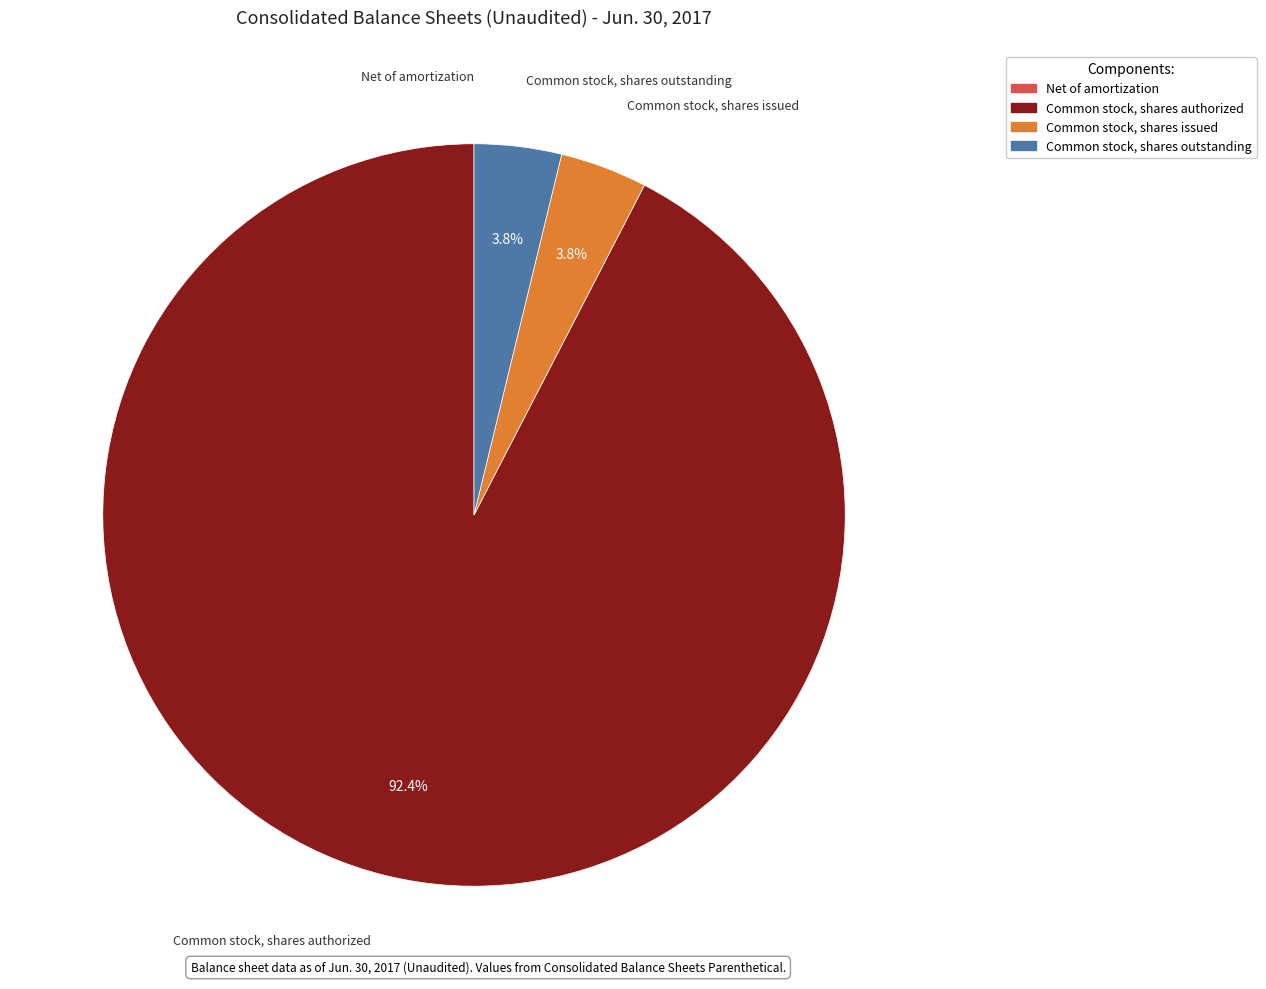

Does Common stock, shares authorized represent more than half of the total?

Yes